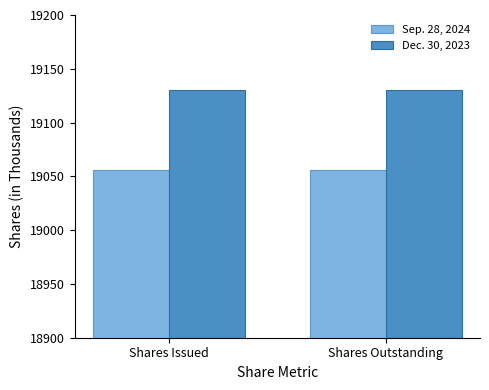

What is the sum of all Dec. 30, 2023 values?

38260